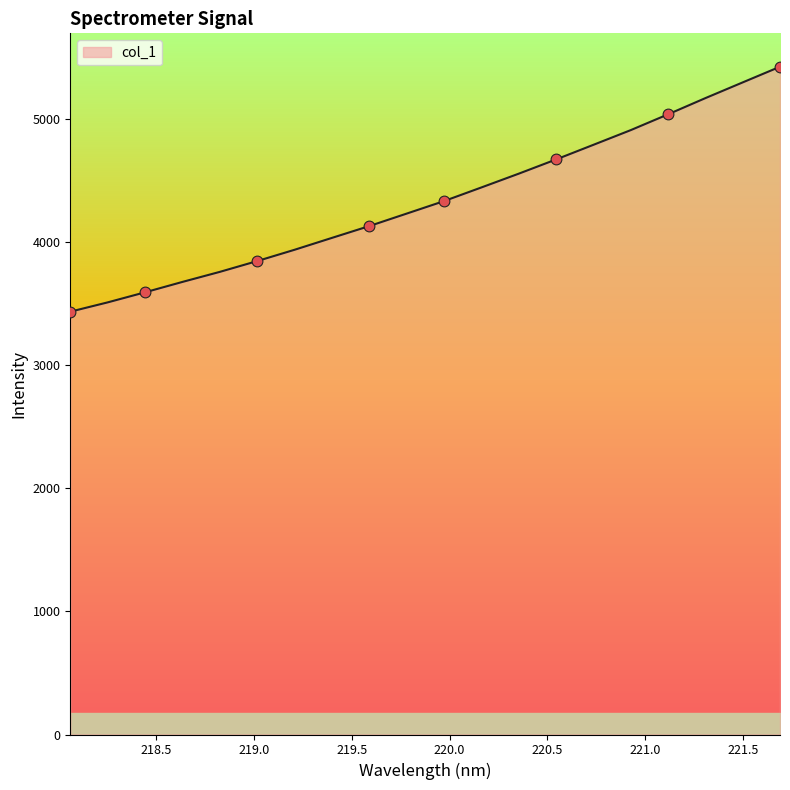

Between 220.1623 and 218.0596, which is larger?

220.1623